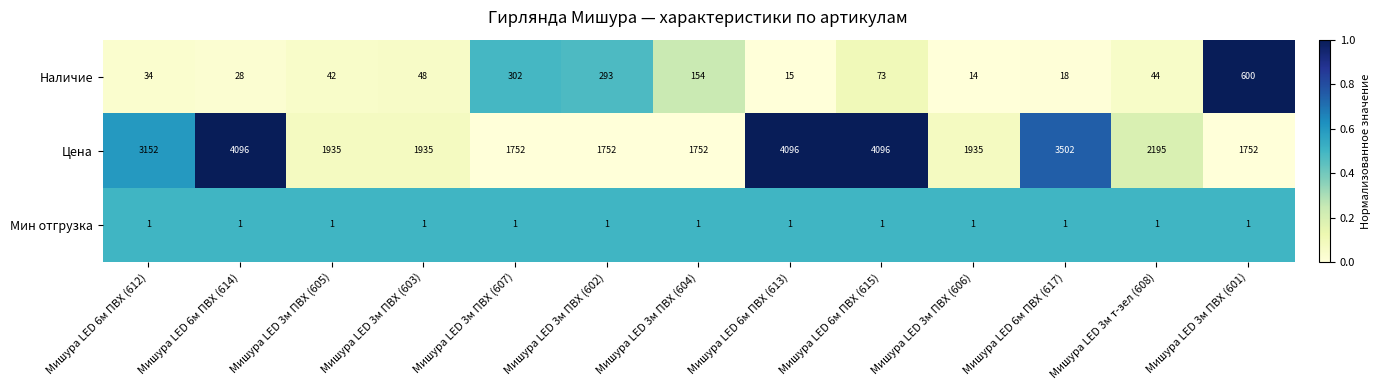

Which category has the lowest value in the Наличие series?

Мишура LED 3м ПВХ (606)